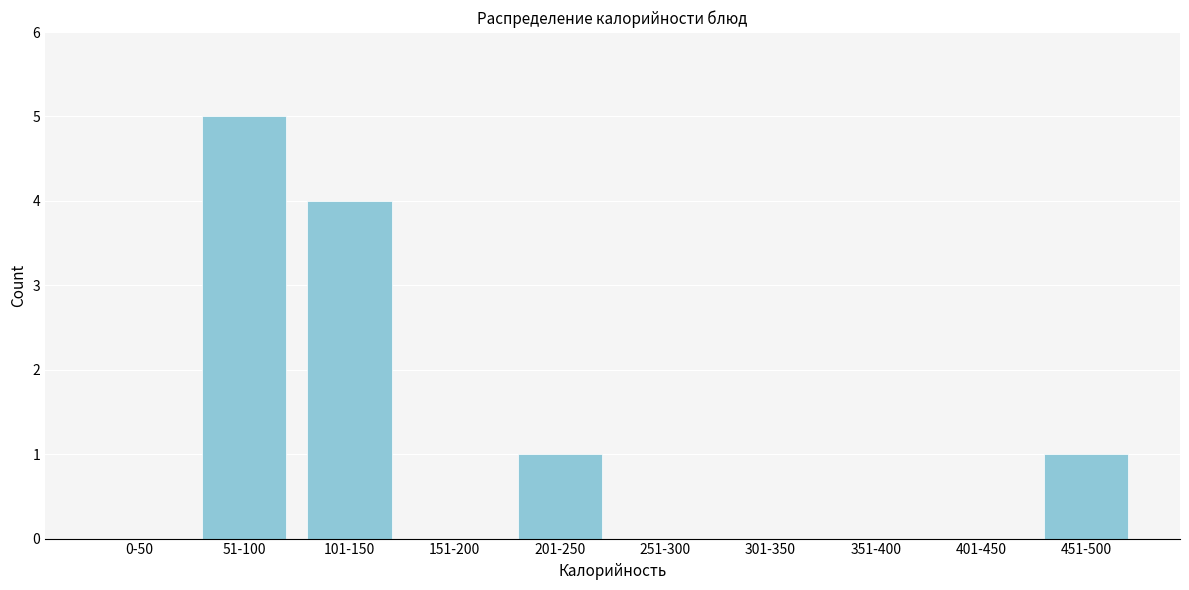

Reading left to right, what are all the values shown in this chart?

0-50=0	51-100=5	101-150=4	151-200=0	201-250=1	251-300=0	301-350=0	351-400=0	401-450=0	451-500=1